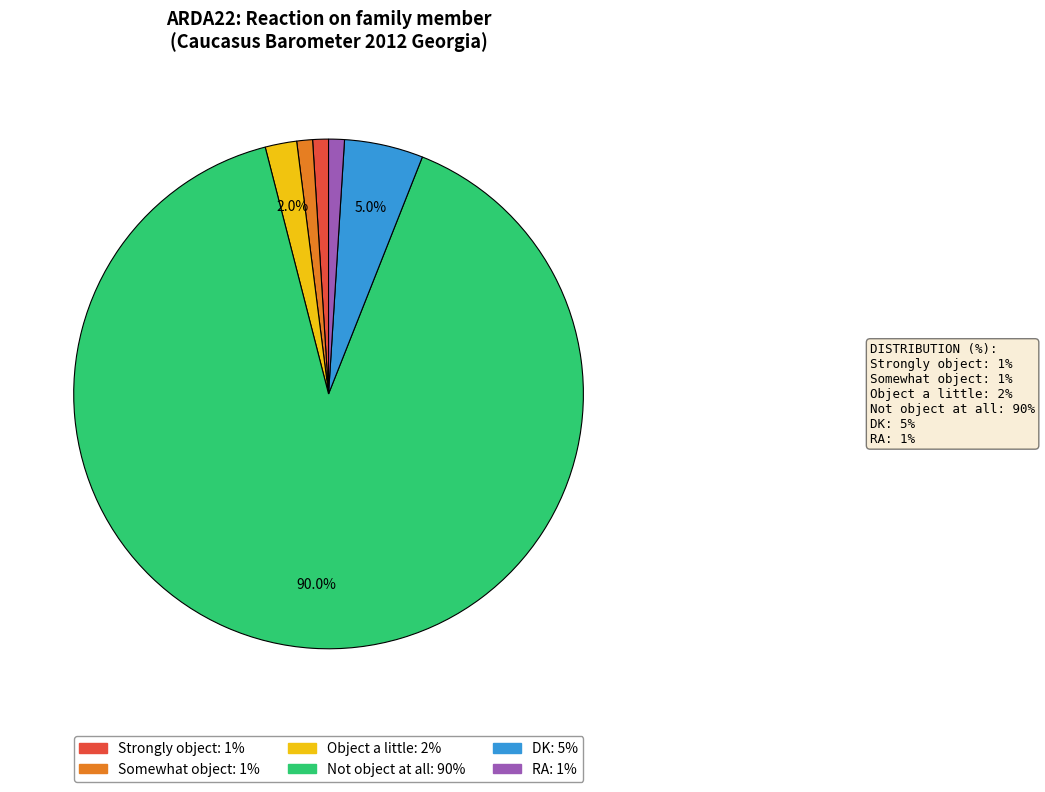

What is the largest slice in the pie chart?

Not object at all